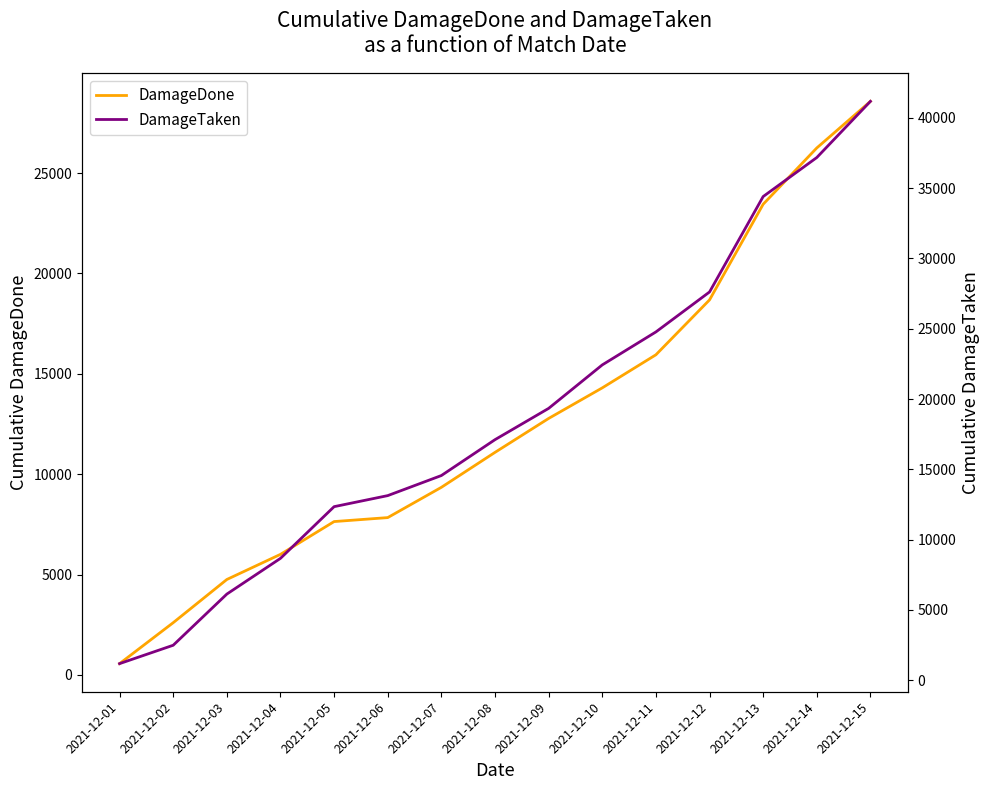

What is the total value across all series at 2021-12-05?

19983